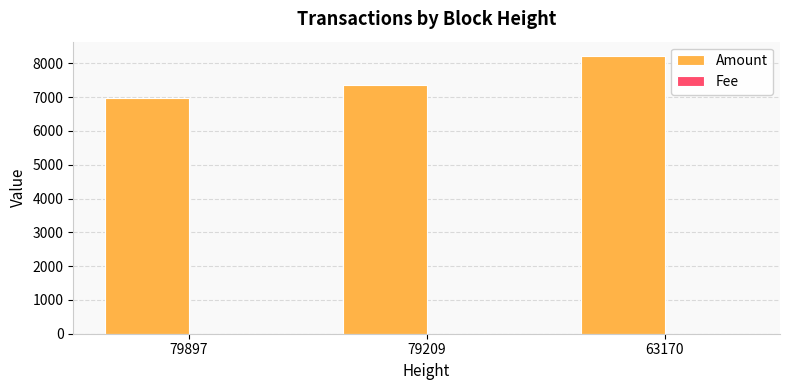

Which series has the largest total across all categories?

Amount